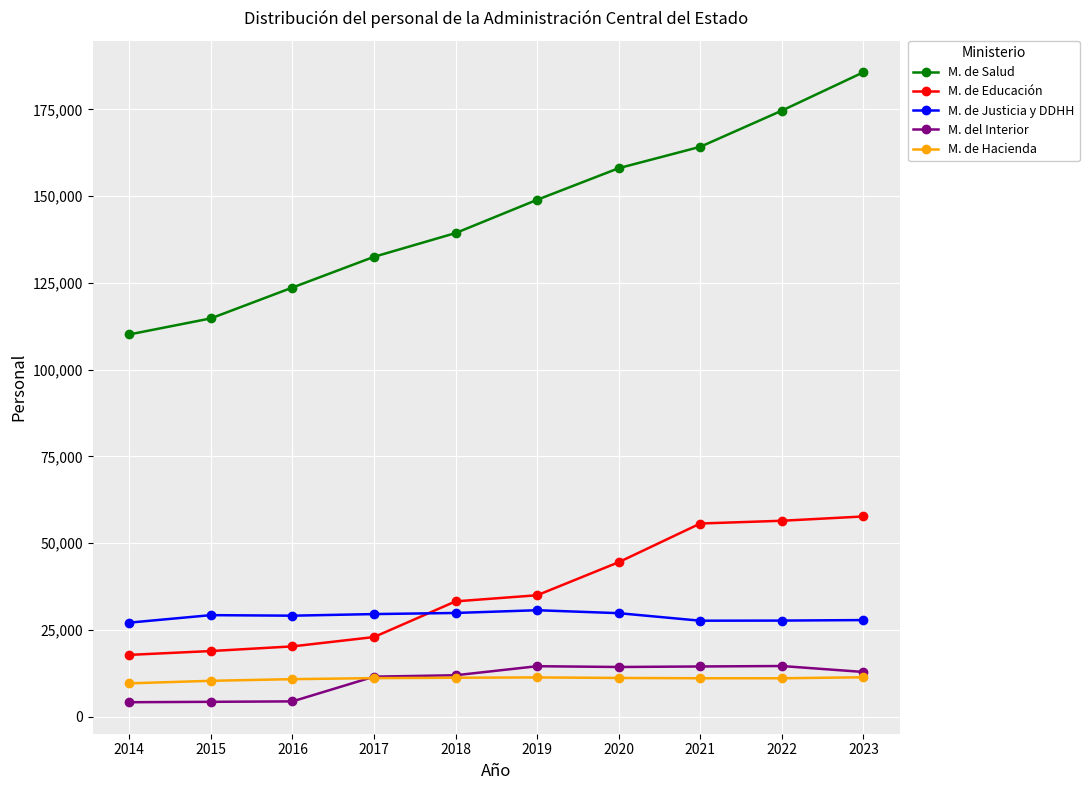

What is the smallest value displayed?

4148